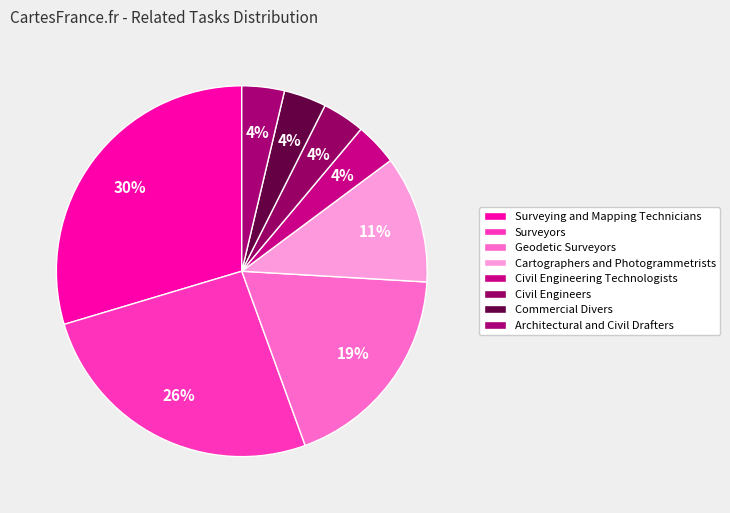

Count the number of slices in the pie.

8